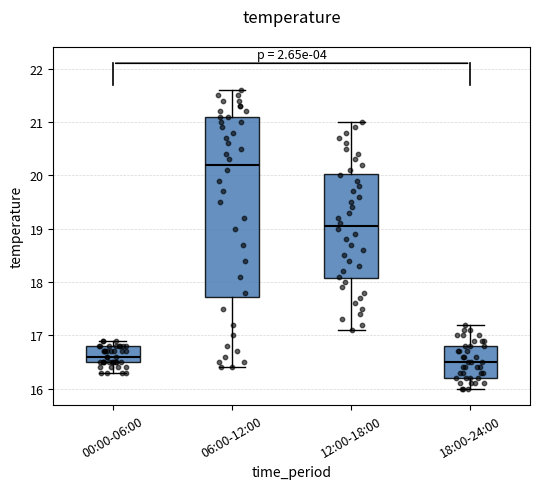

Comparing the boxes themselves (not the whiskers), which one is the tallest?

06:00-12:00